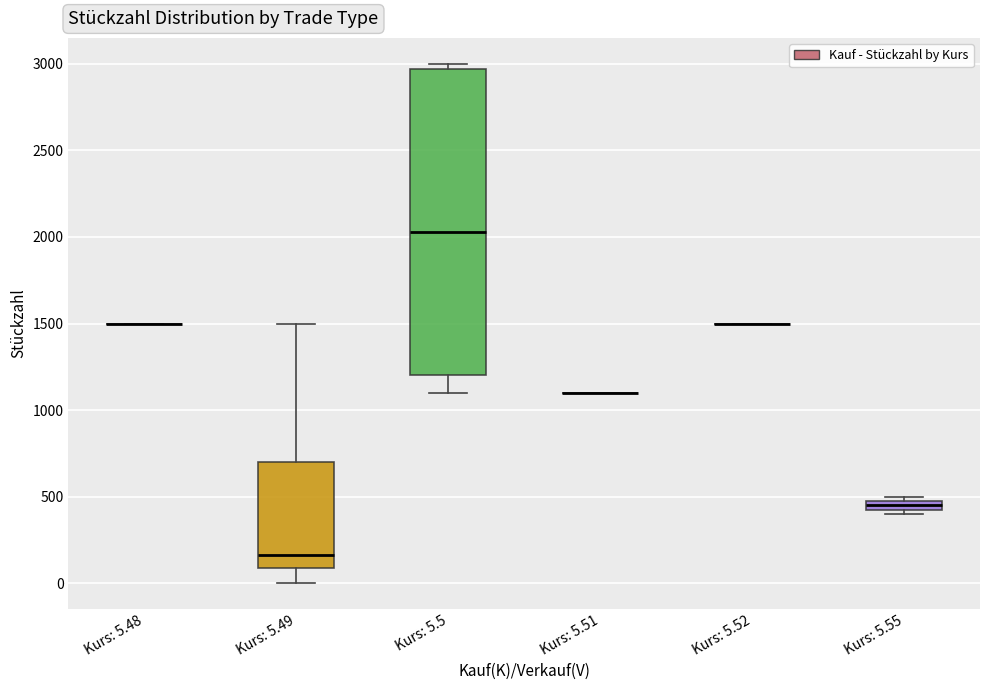

Which box is the tallest, from its lower edge to its upper edge?

Kurs: 5.5